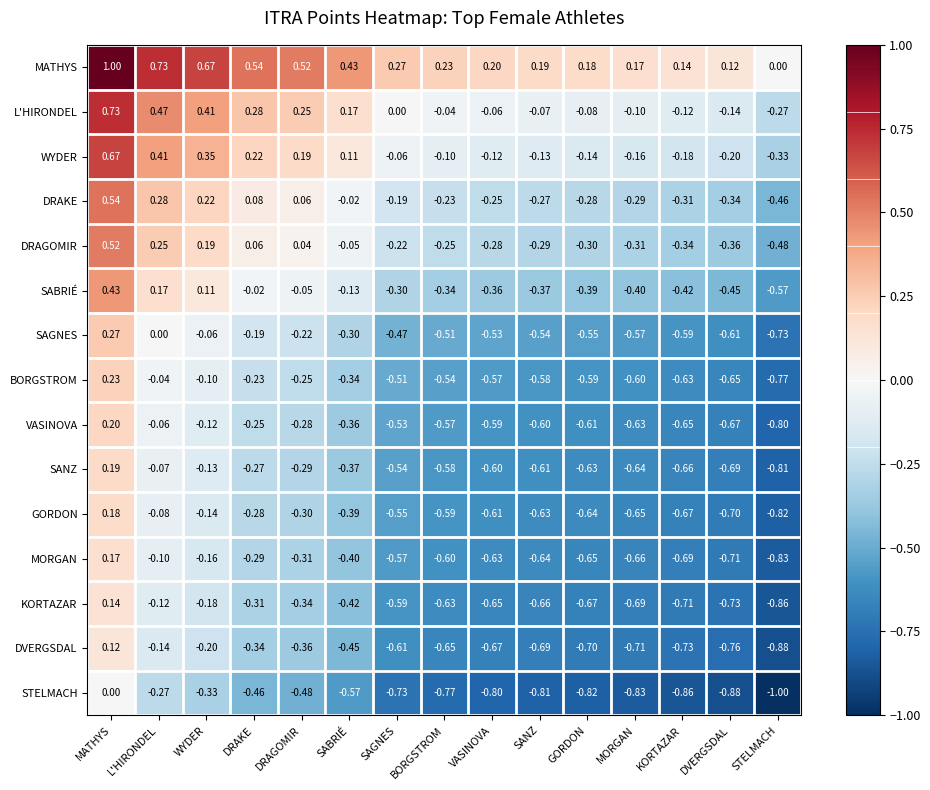

At which category is the sum across all series the highest?

MATHYS